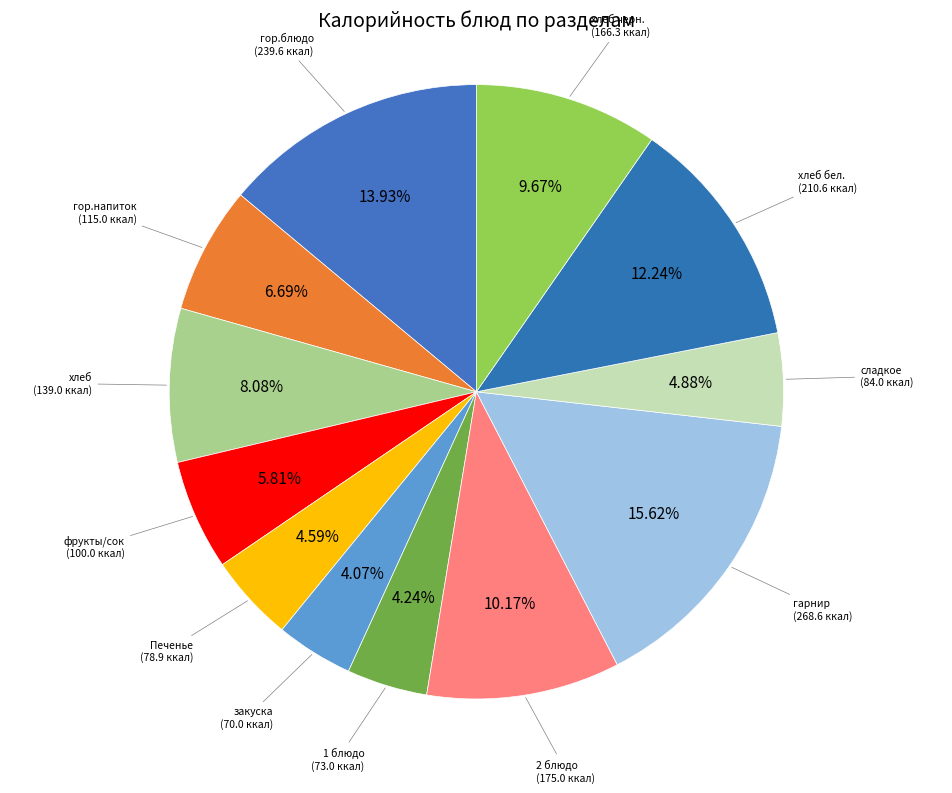

Count the number of slices in the pie.

12